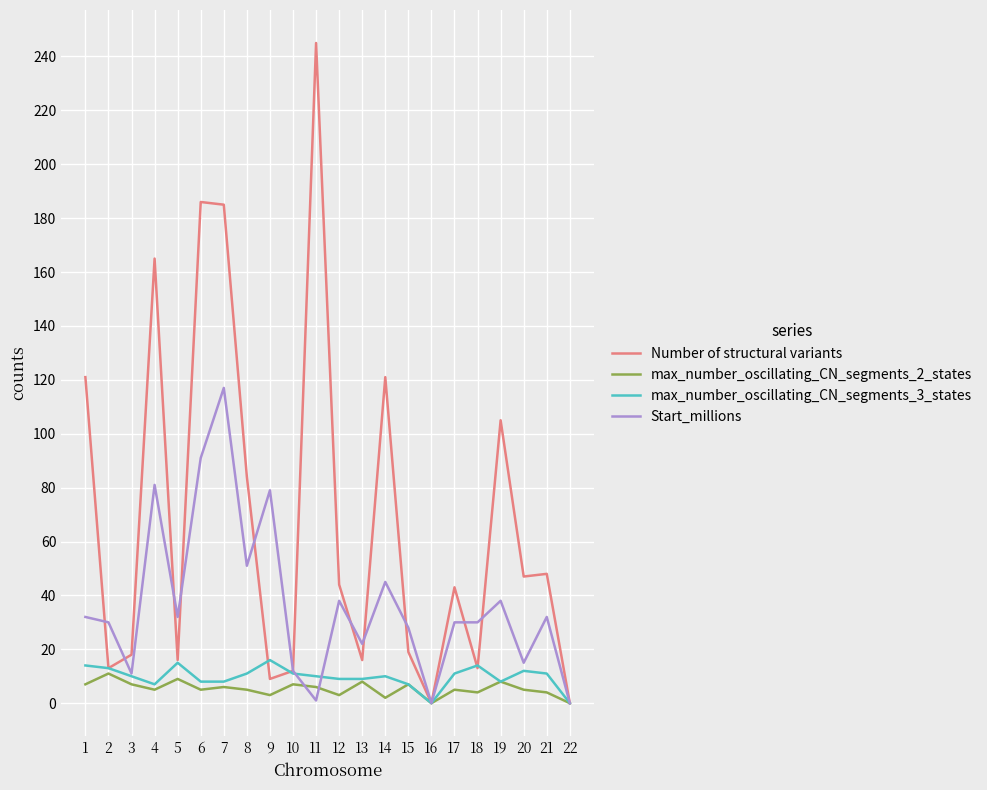

How many lines are shown in the chart?

4